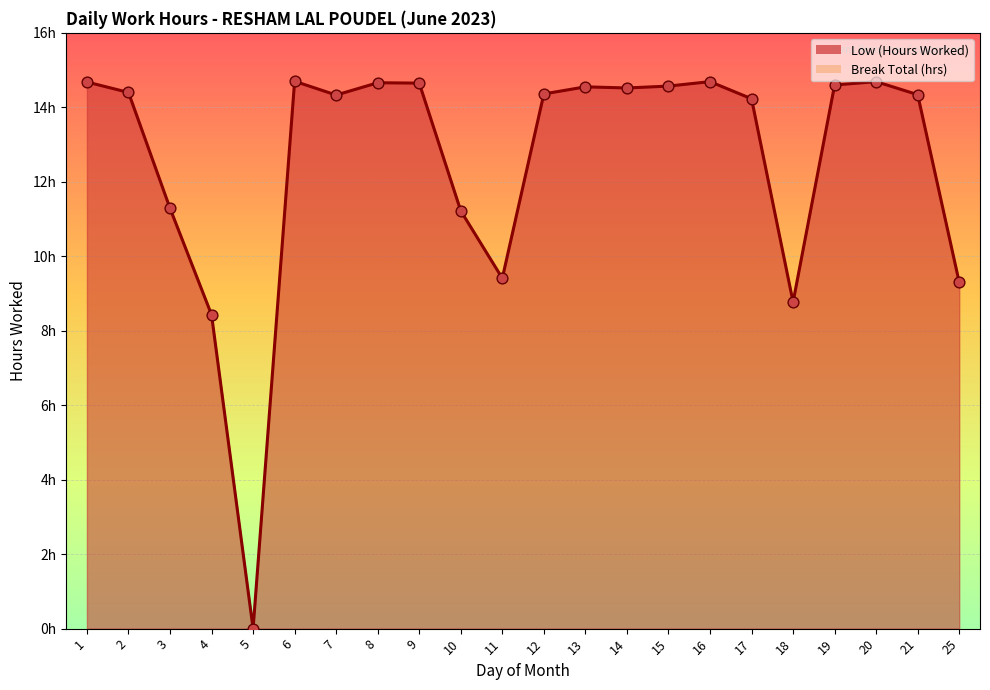

Between 10 and 8, which is larger?

8